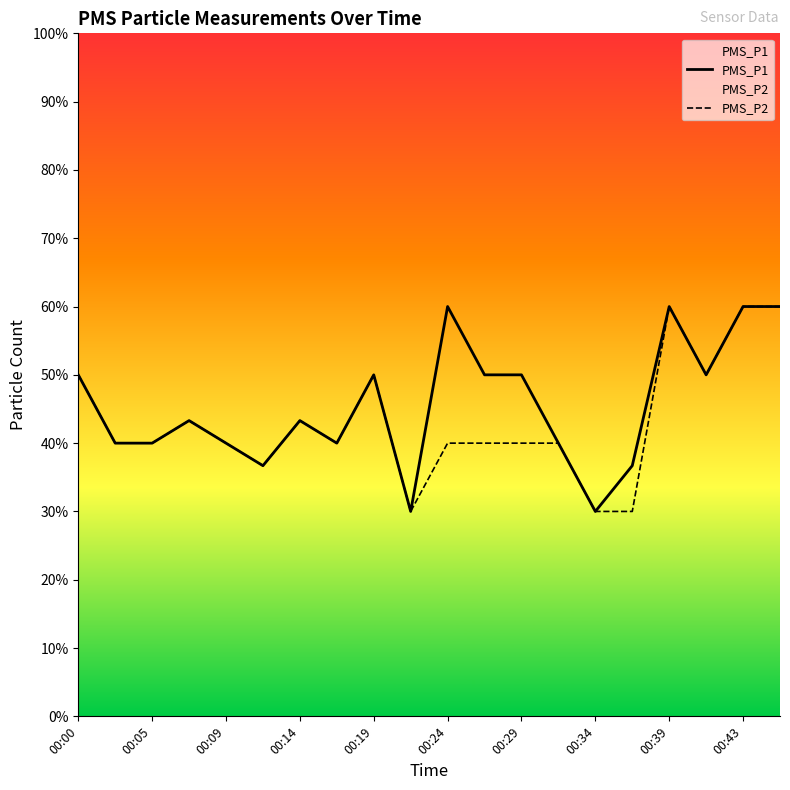

The value of PMS_P1 at 13 is 2.0. True or false?

False